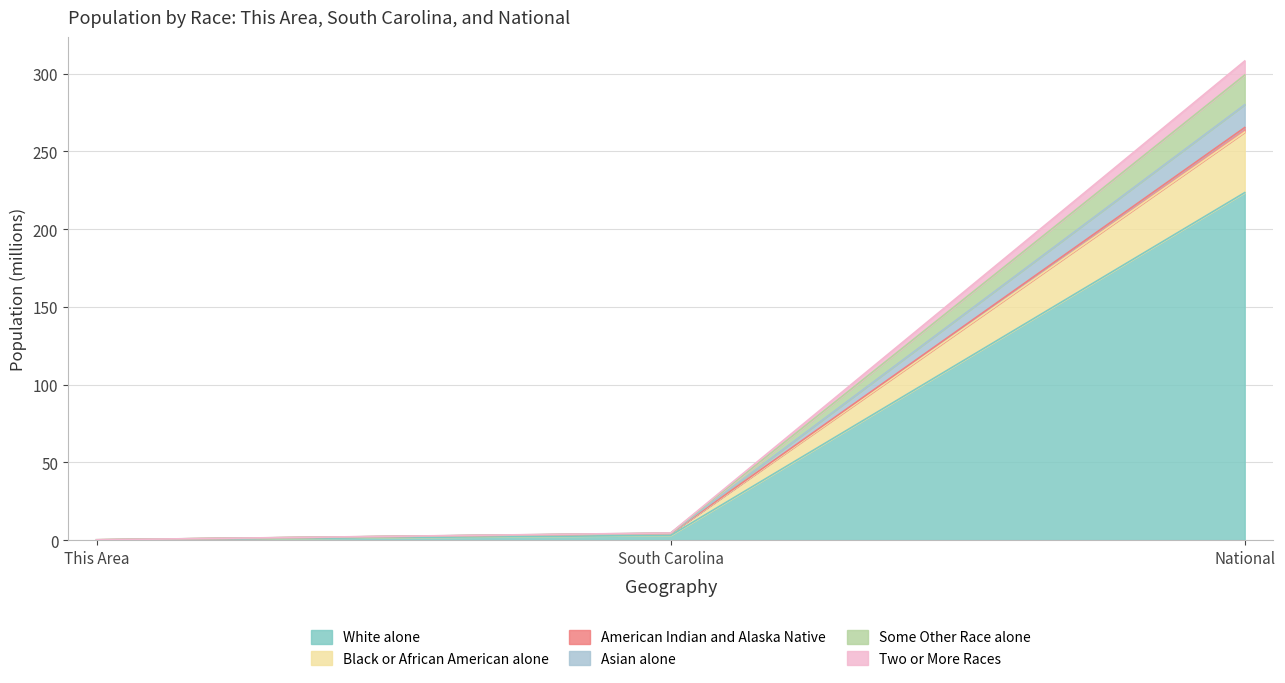

What is the label of the 2nd point from the right?

South Carolina